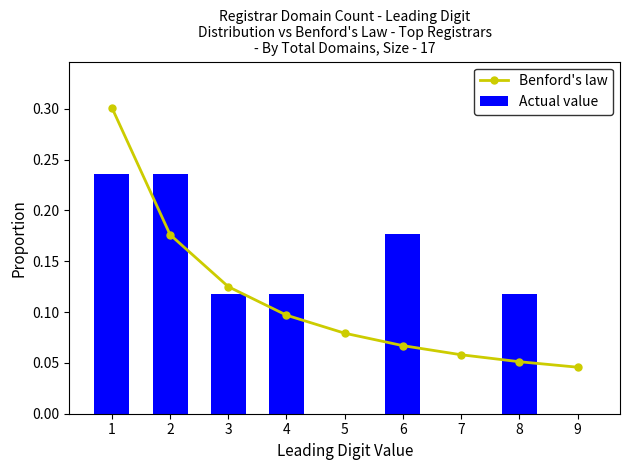

What is the value of the Actual value bar at the 6th from the left?

0.2